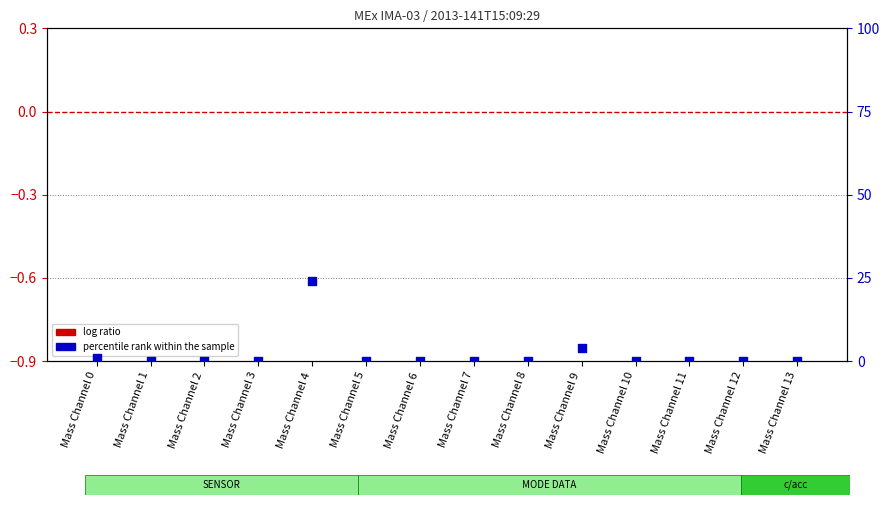

What are all the series names shown in the legend?

log ratio, percentile rank within the sample